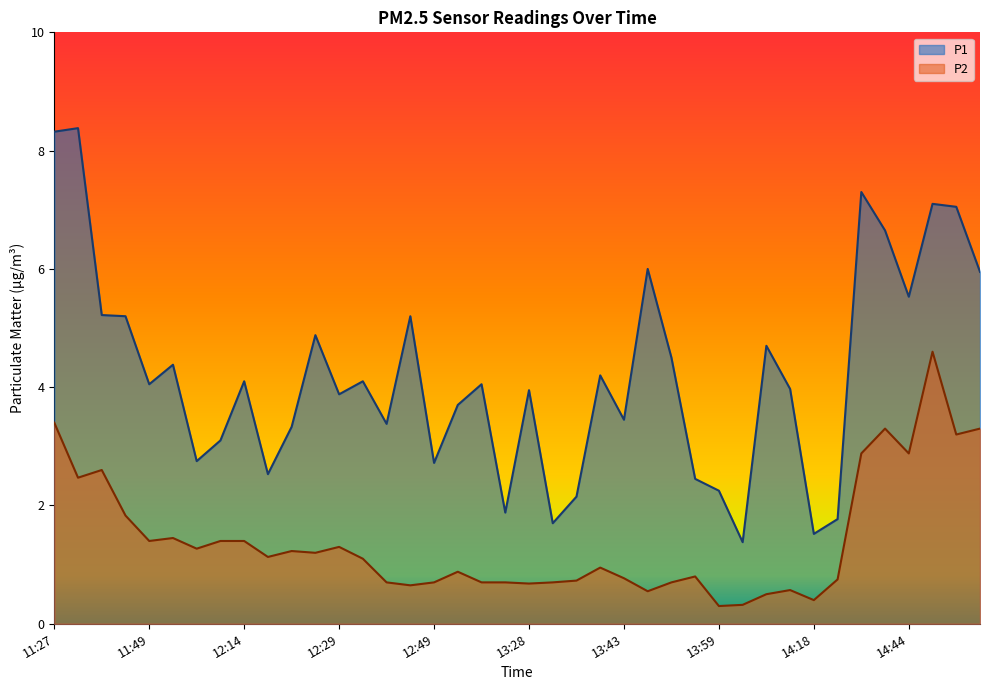

What is the greatest value displayed?

8.4